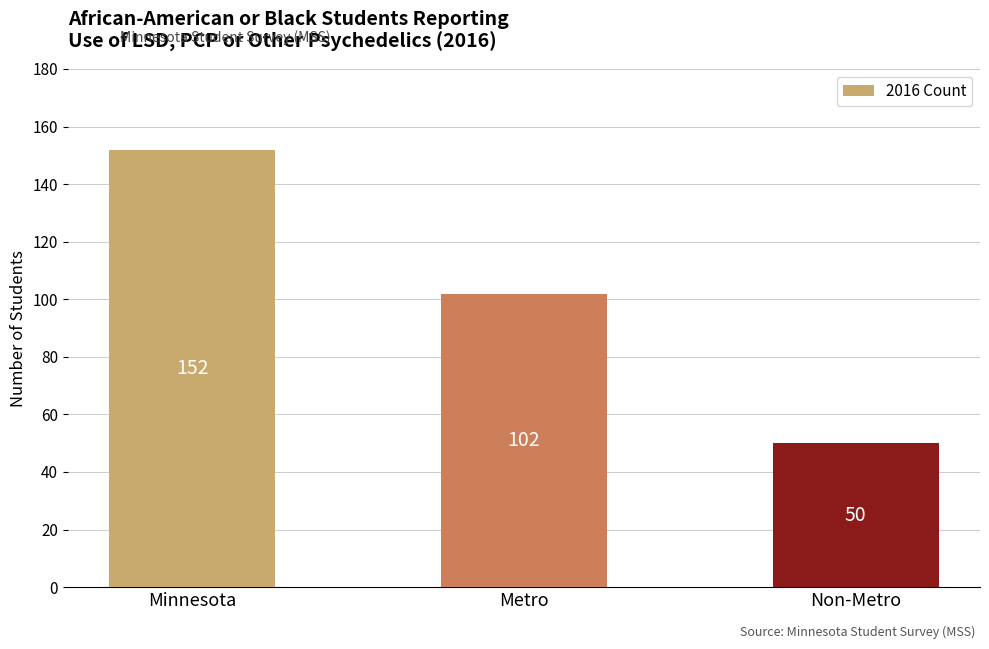

What is the difference between the maximum and minimum values?

102